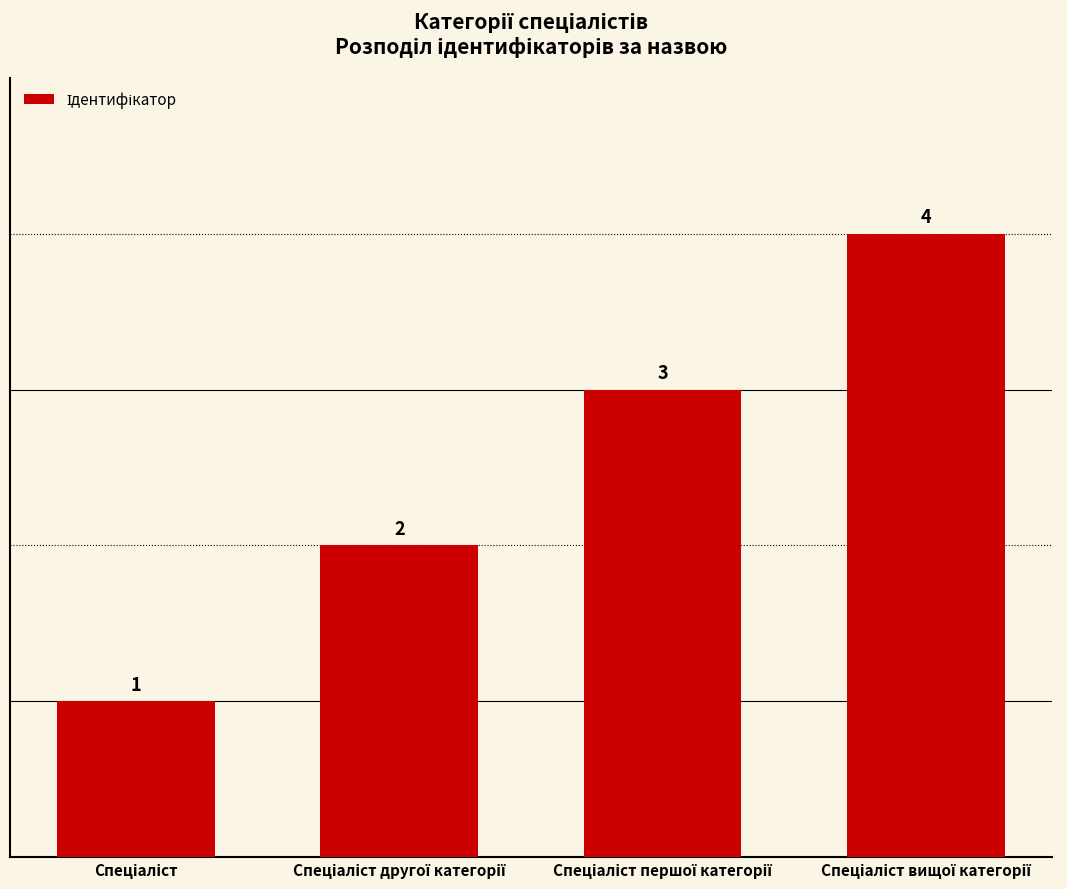

What is the sum of all values?

10